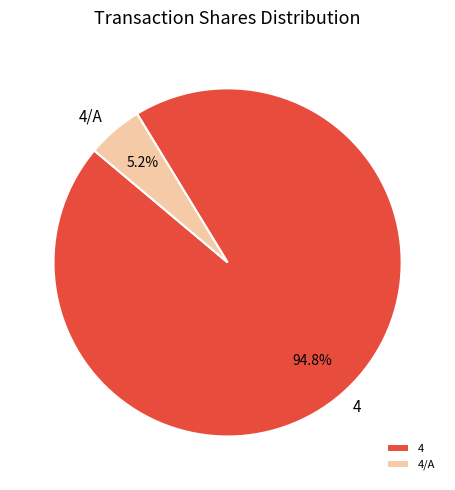

Between 4/A and 4, which is larger?

4